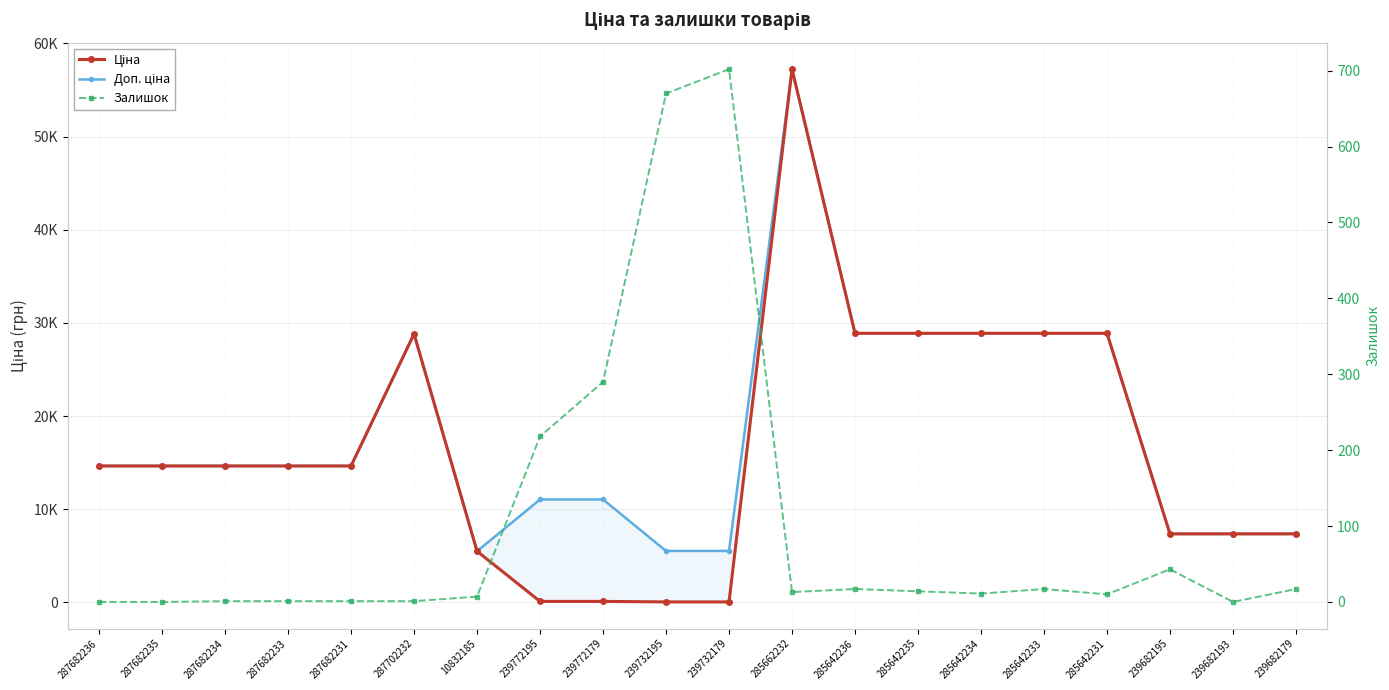

At which category is the sum across all series the highest?

285662232